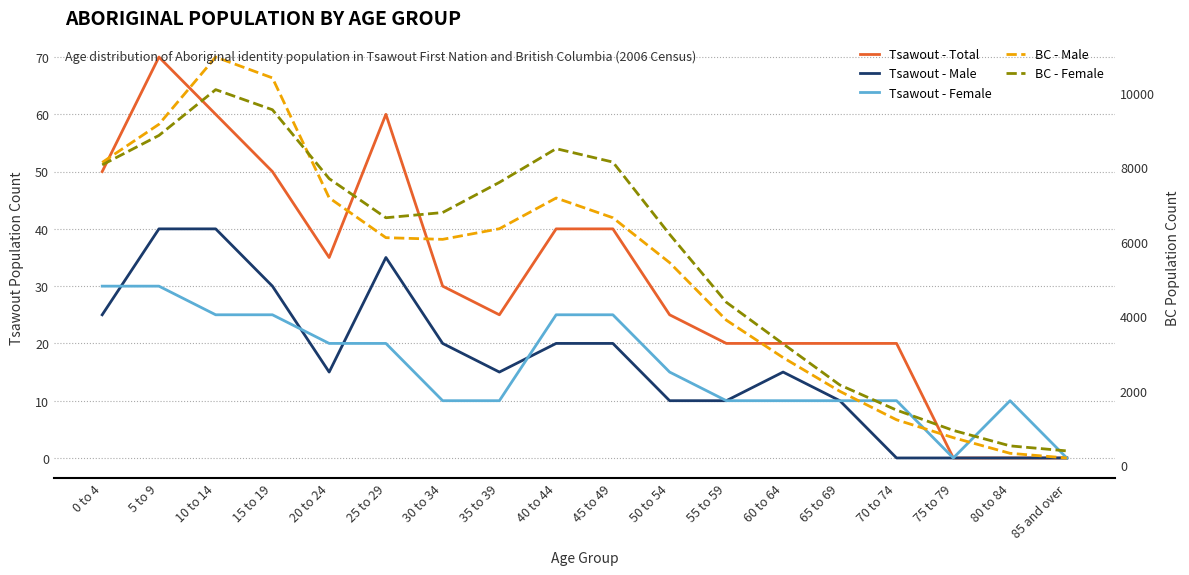

At which category is the sum across all series the highest?

10 to 14